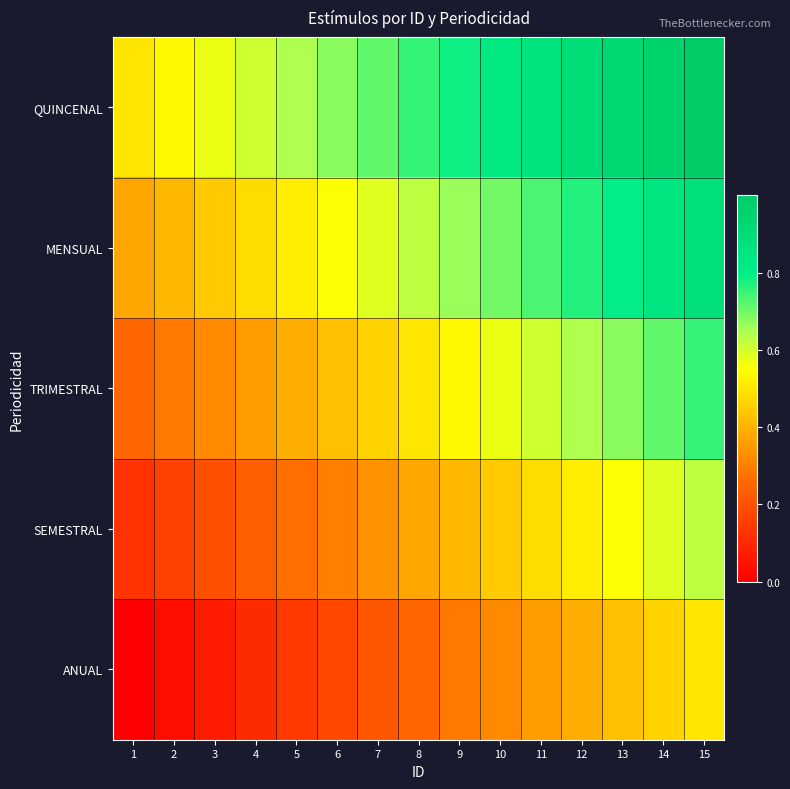

How many categories are shown in the chart?

15